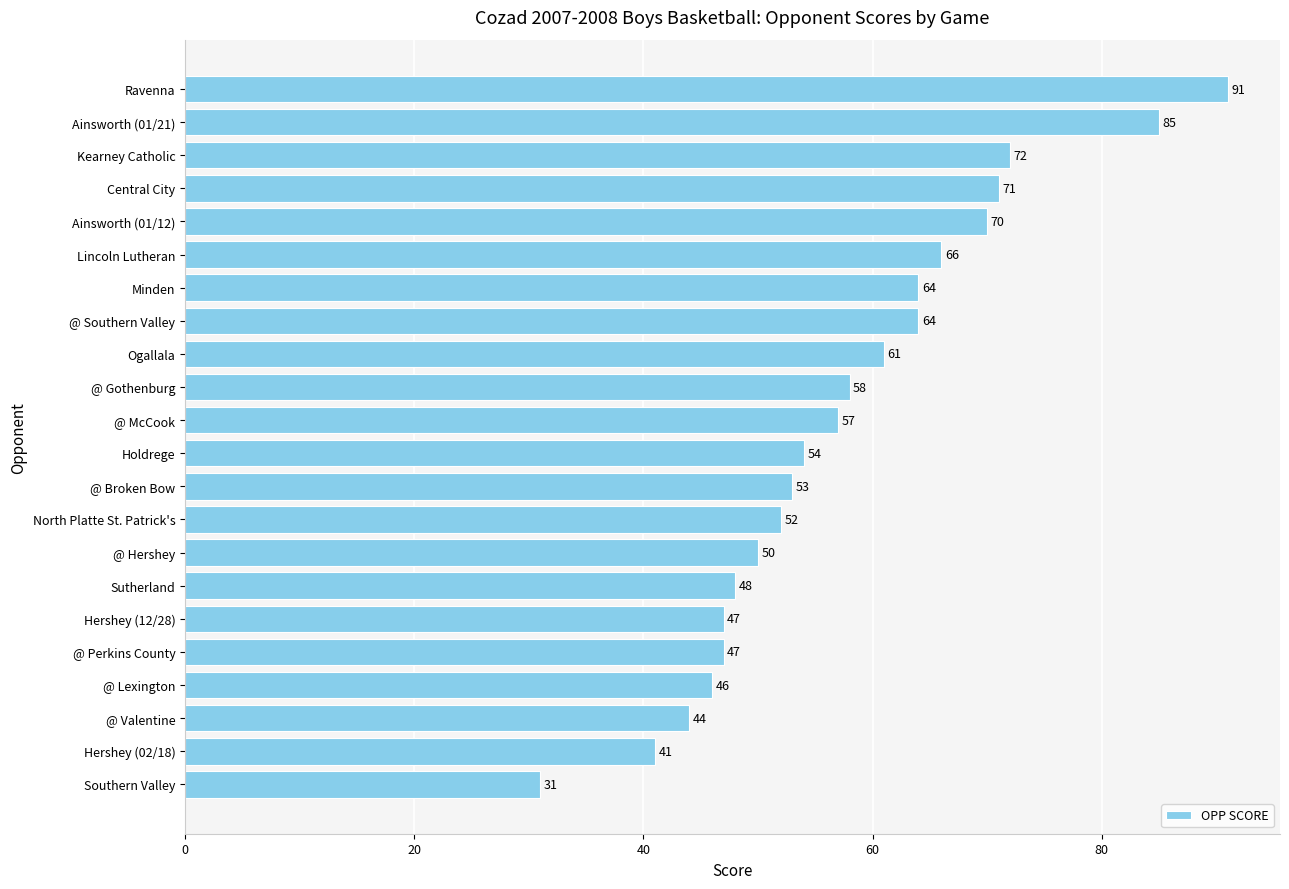

What is the average value?

58